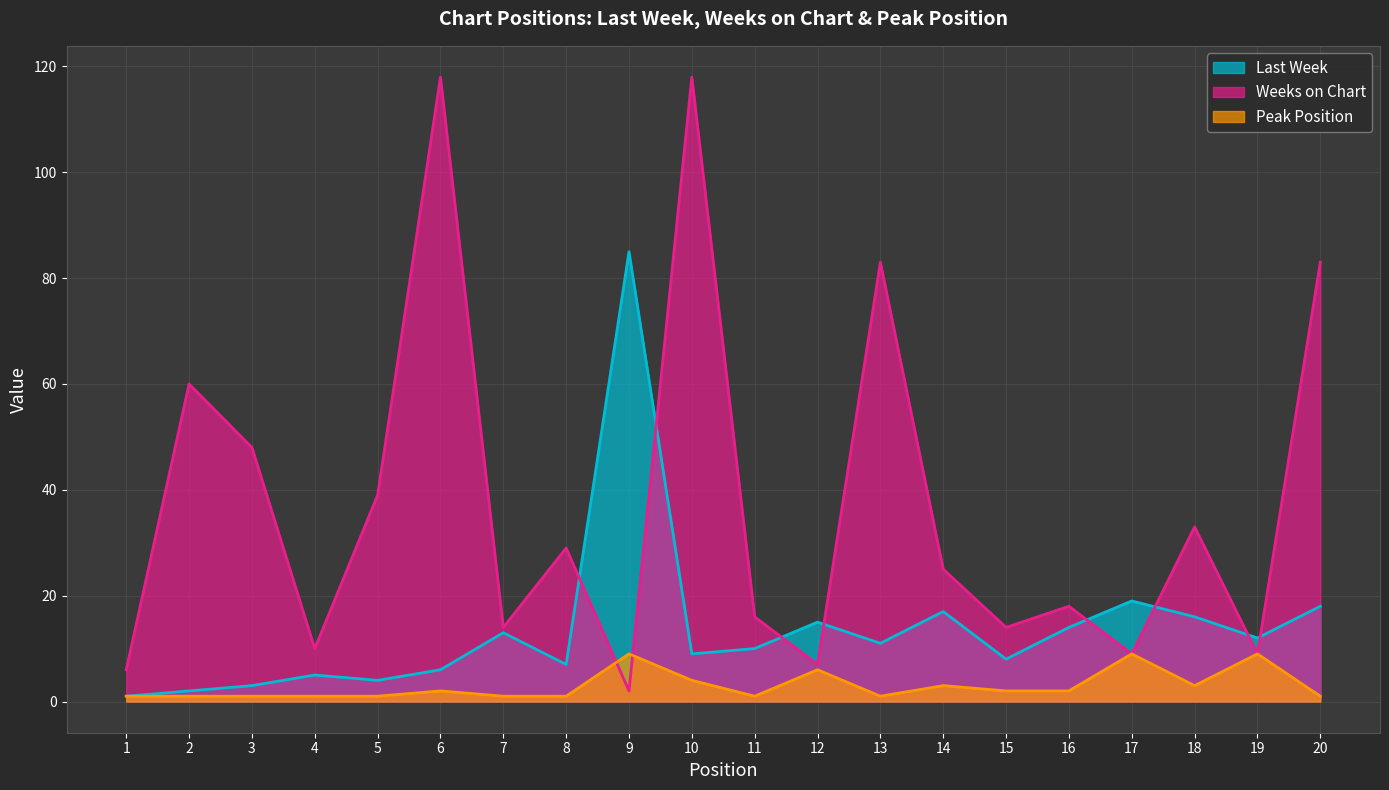

What is the highest value of the Last Week series?

85